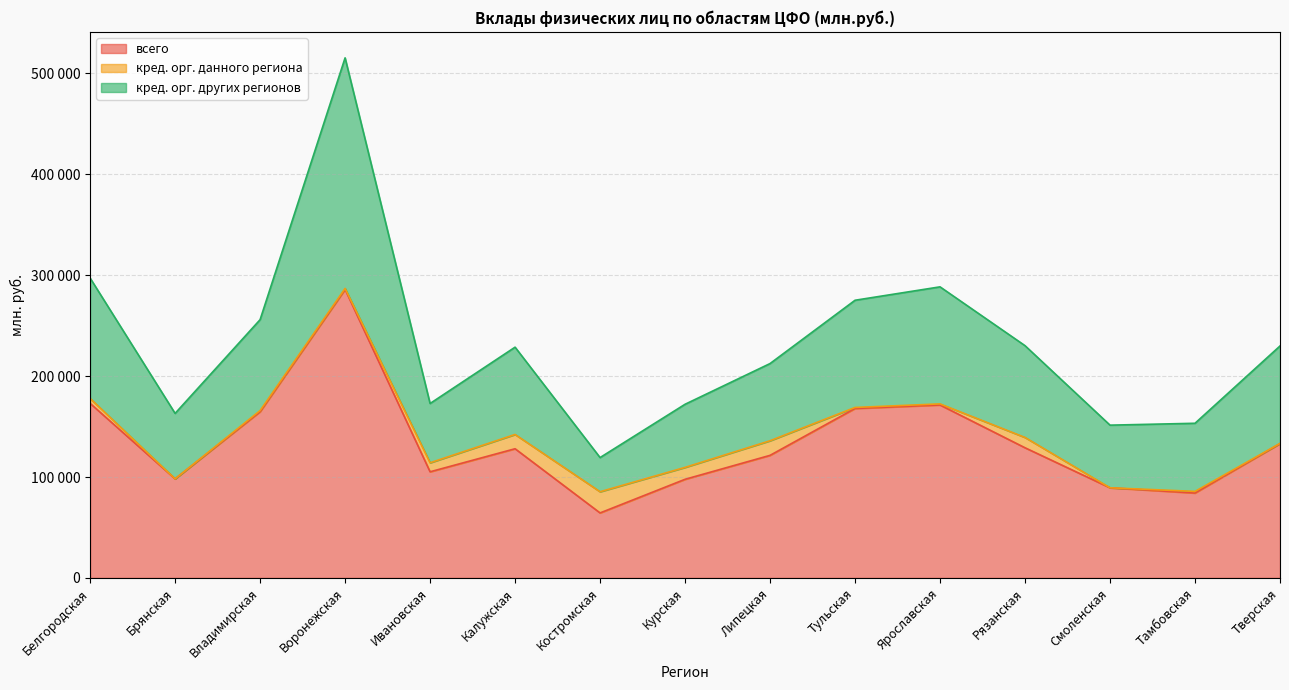

The всего series shows 121459 at Липецкая. True or false?

True